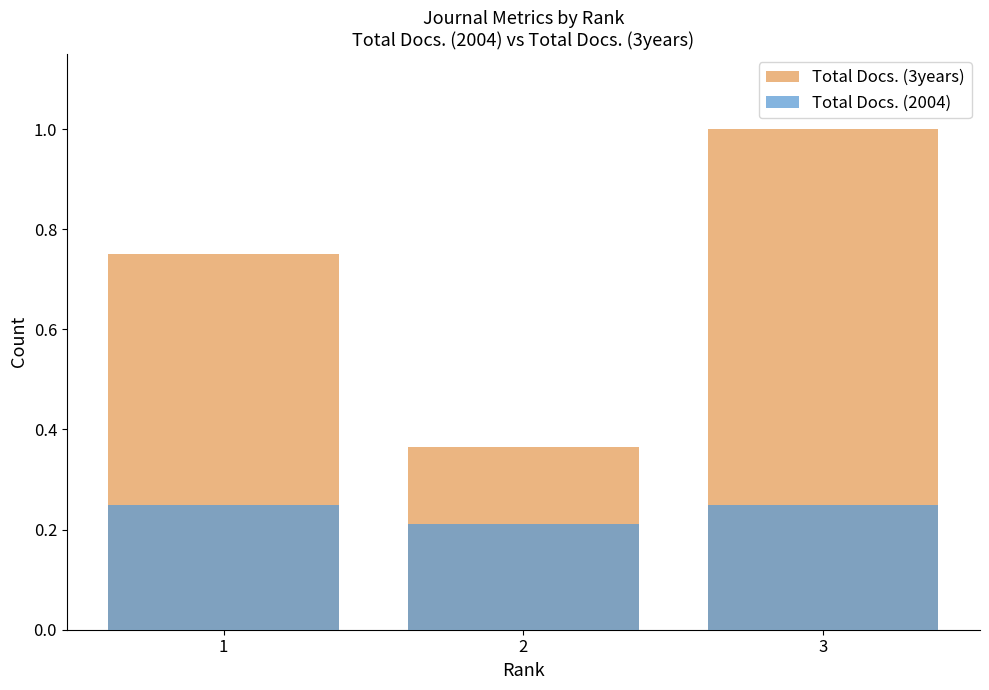

What is the value of the Total Docs. (2004) bar at the 3rd from the left?

0.2